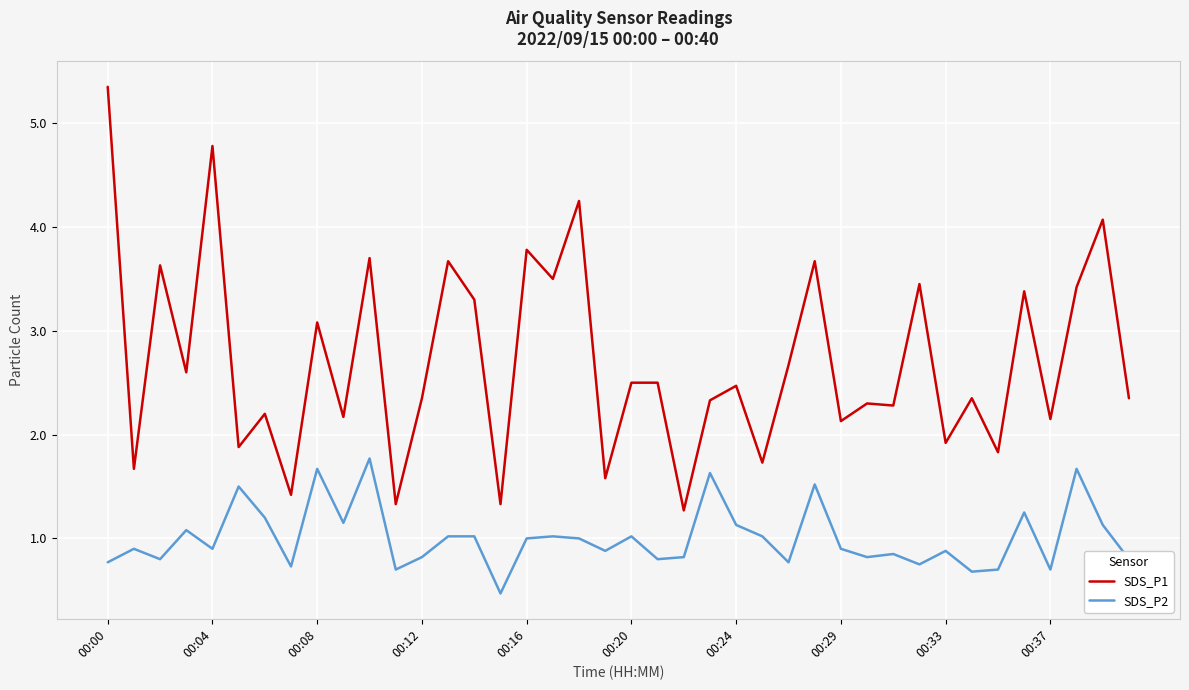

What is the minimum value shown in the chart?

0.5